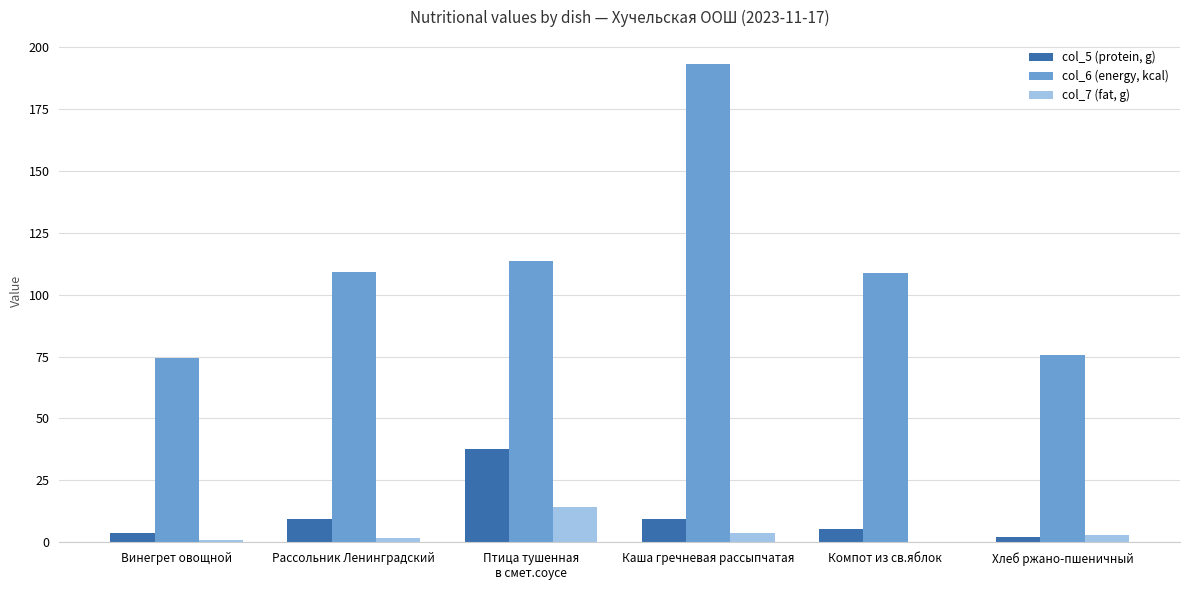

Is the value of col_7 (fat, g) at Компот из св.яблок greater than the value of col_6 (energy, kcal) at Компот из св.яблок?

No